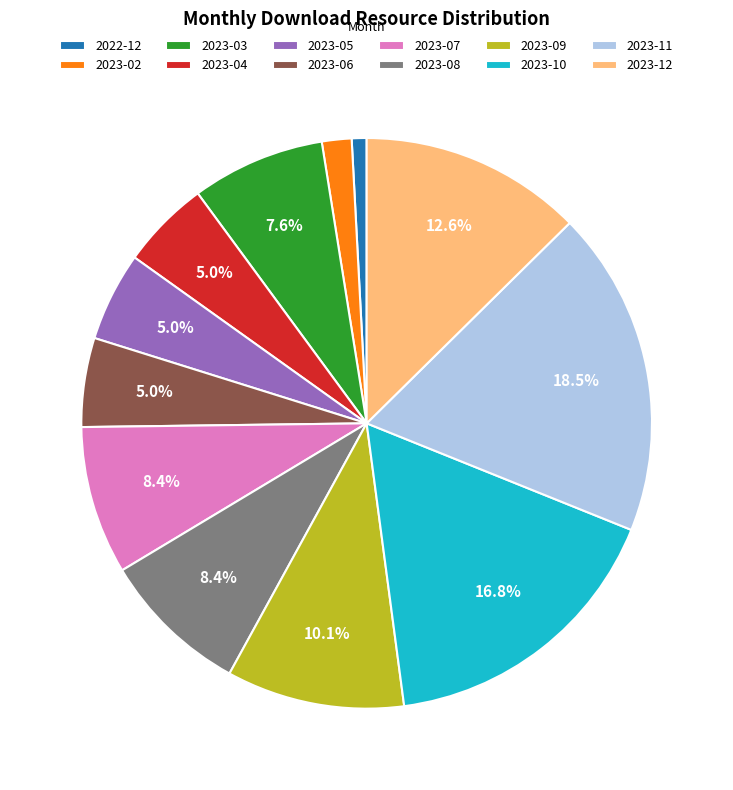

What is the ratio of the value at 2023-06 to the value at 2023-09?

0.5